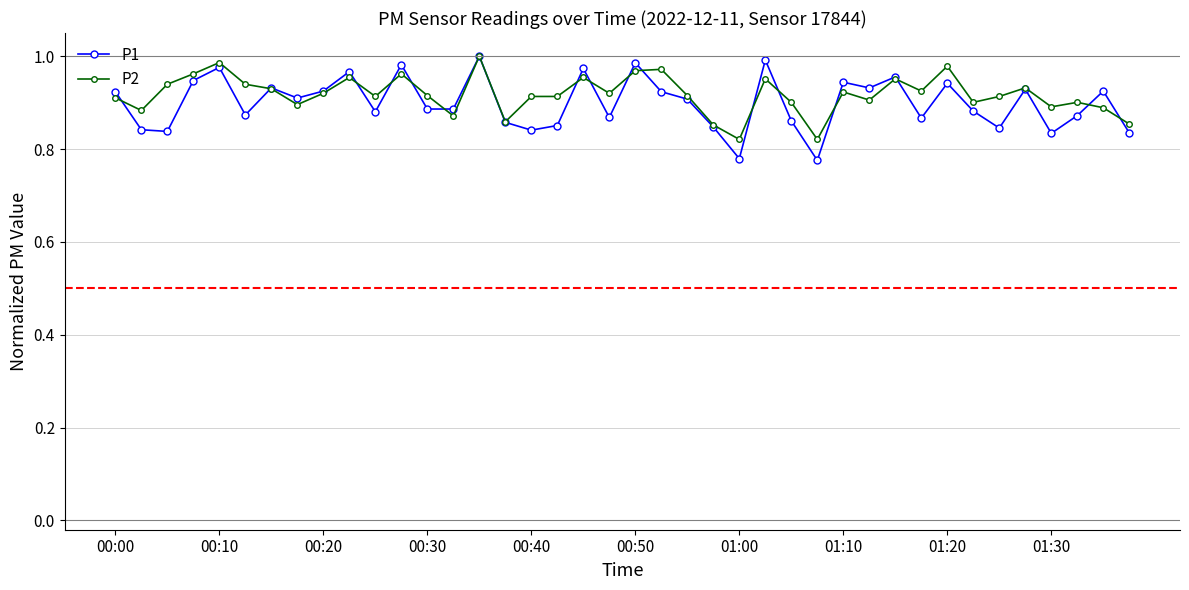

At how many categories does at least one series exceed 0?

40